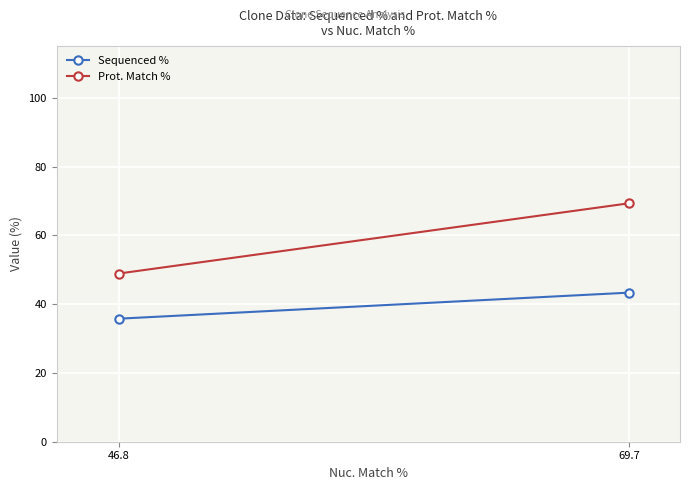

What is the sum of the Prot. Match % values at 69.7 and 46.8?

118.2